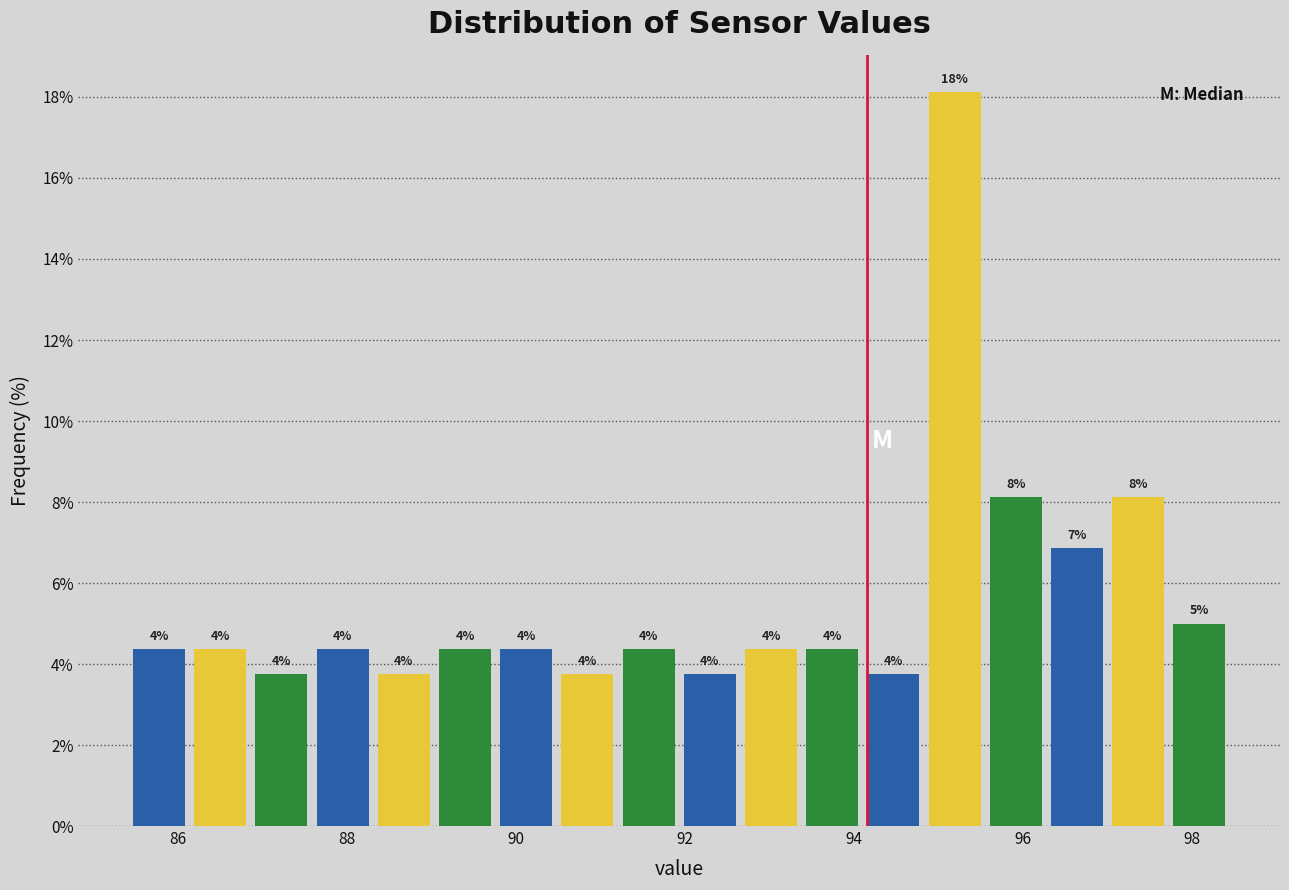

Around what value on the x-axis is the tallest bar? Give the approximate position of its centre, as read against the axis.

95.2